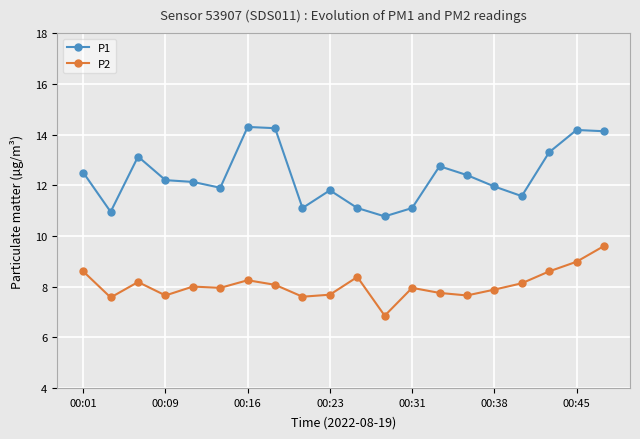

What is the difference between the second highest and minimum values in the P1 series?

3.5